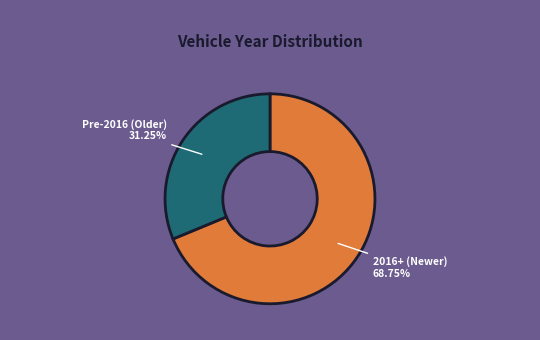

Does any single category account for the majority?

Yes